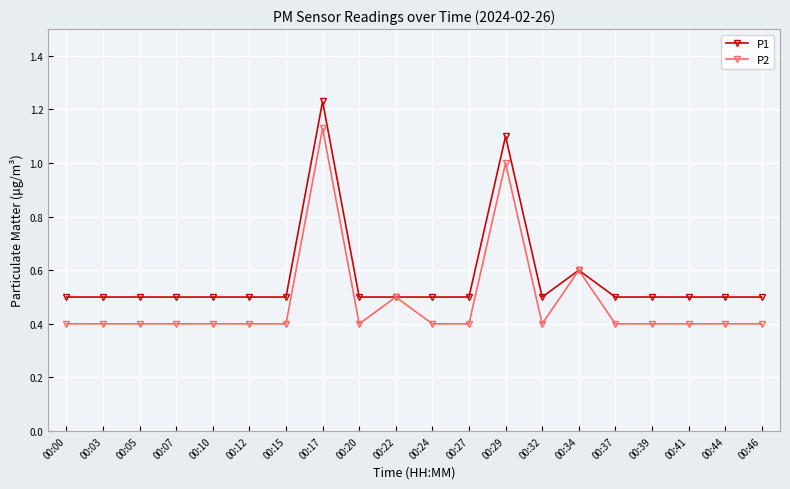

At which label does P2 reach its peak?

00:17